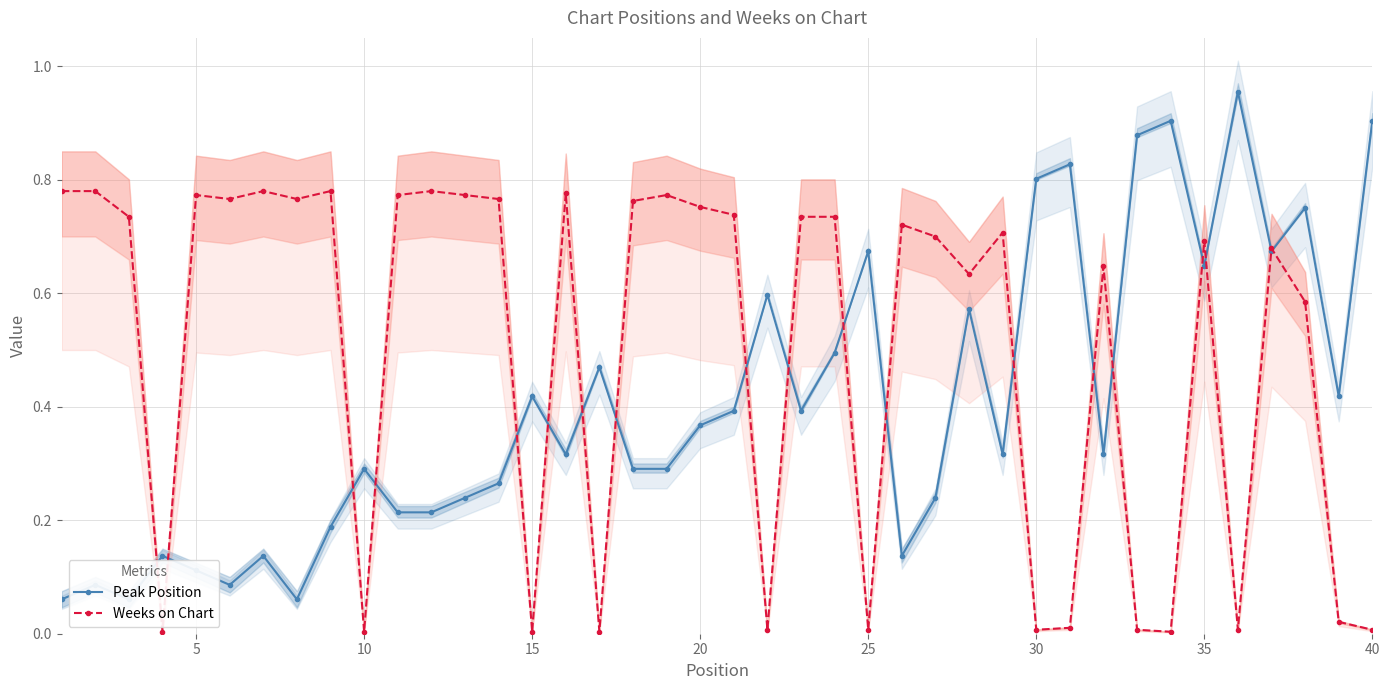

How many data points does each series have?

40